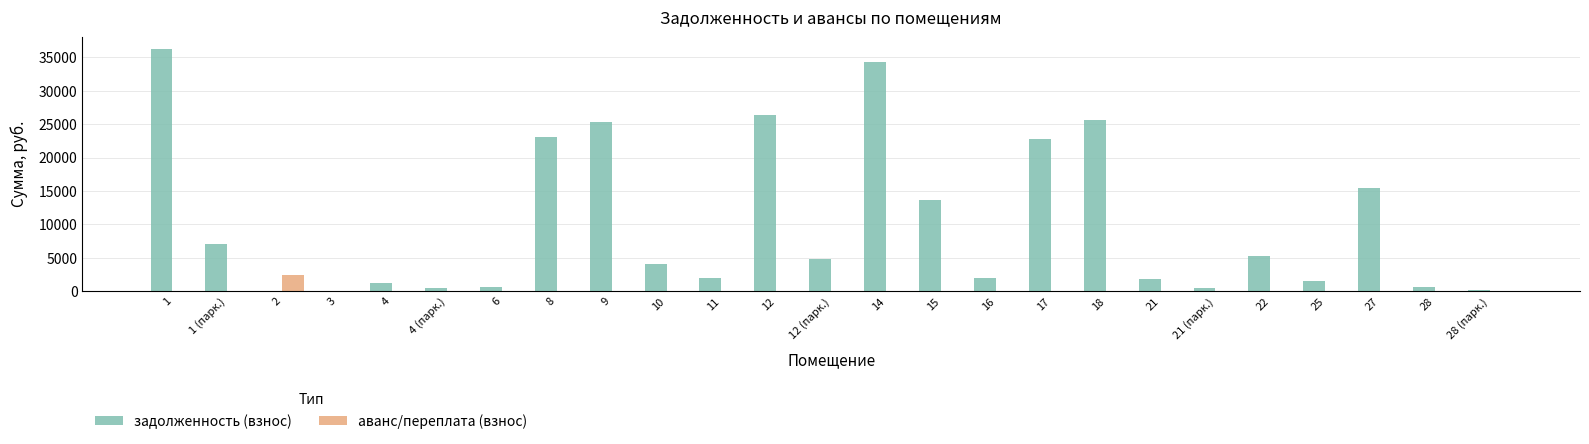

The задолженность (взнос) series shows 8863.2 at 15. True or false?

False